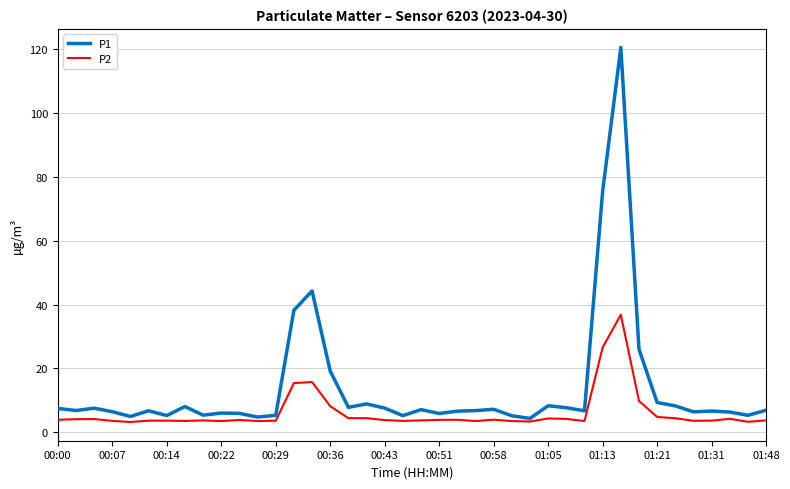

Which series has the widest spread of values?

P1